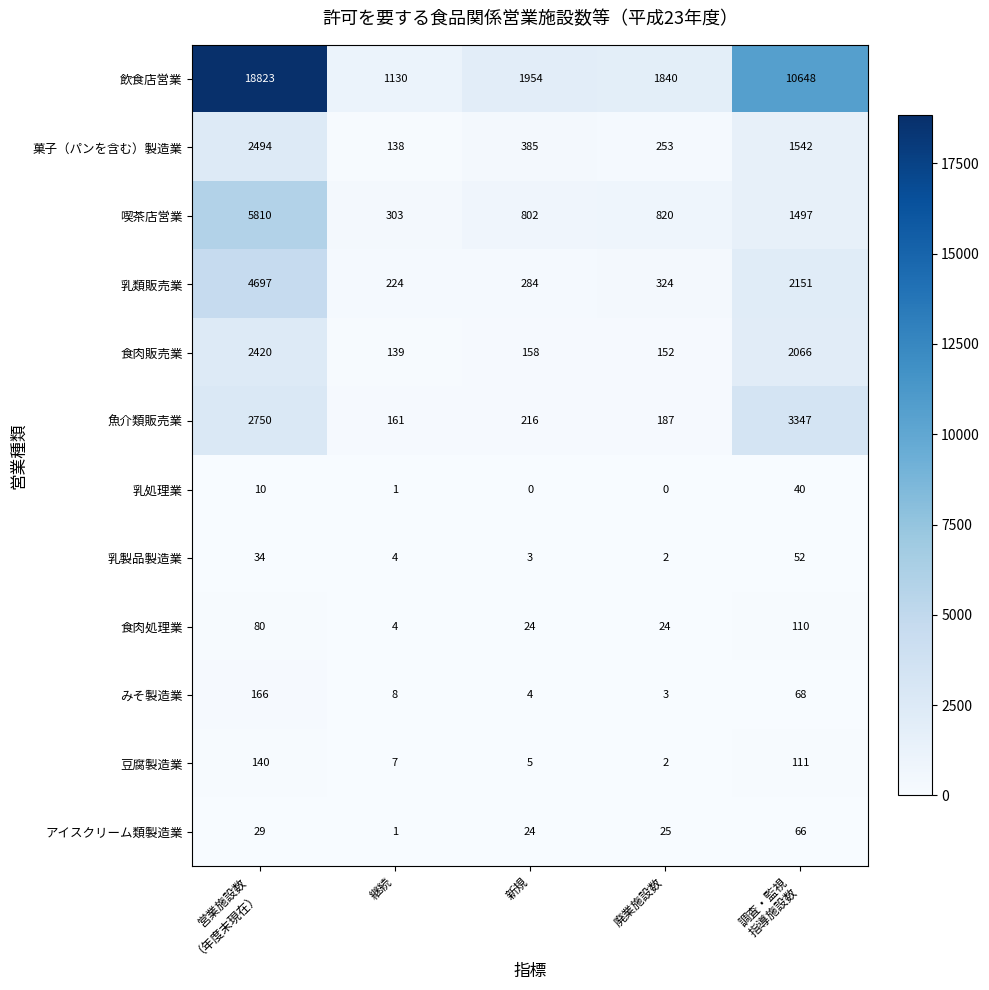

The 食肉処理業 series shows 24 at 廃業施設数. True or false?

True